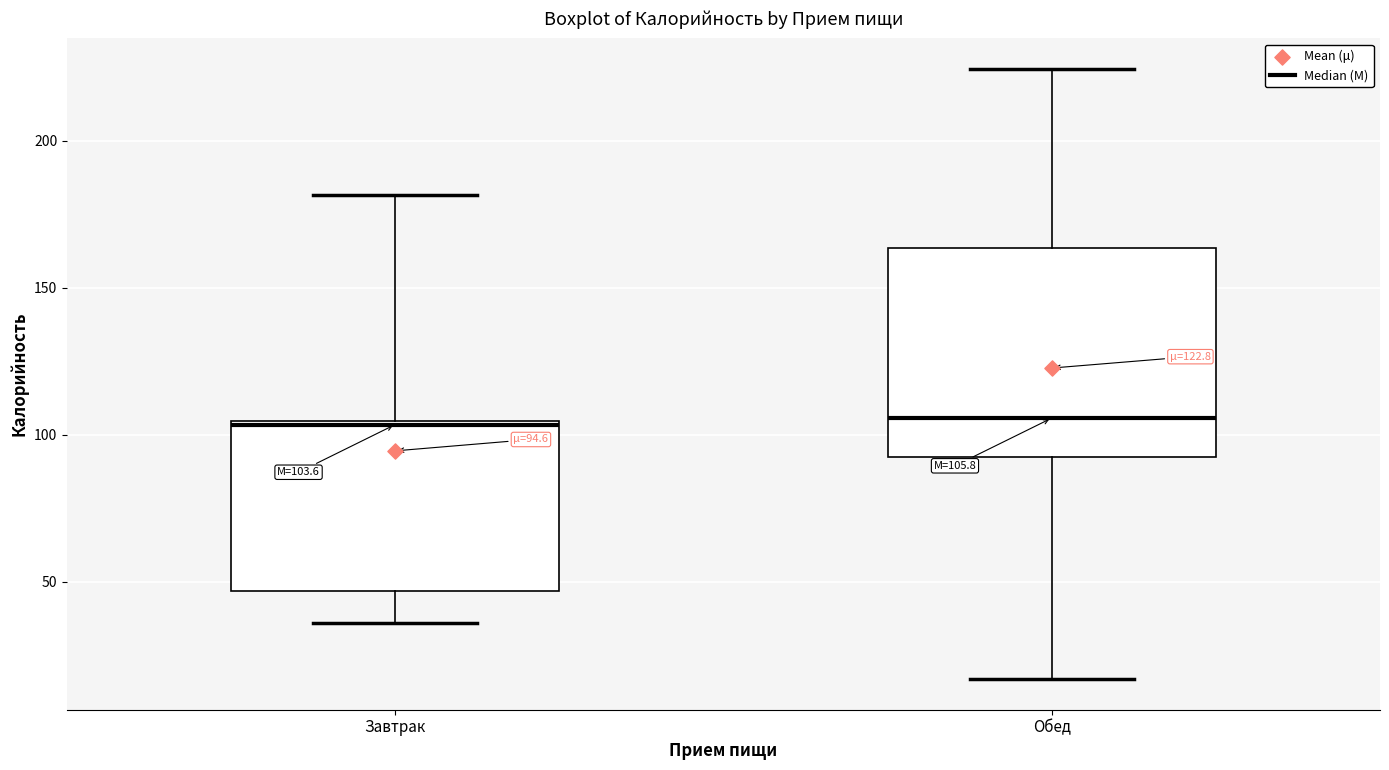

Which box is the tallest, from its lower edge to its upper edge?

Обед